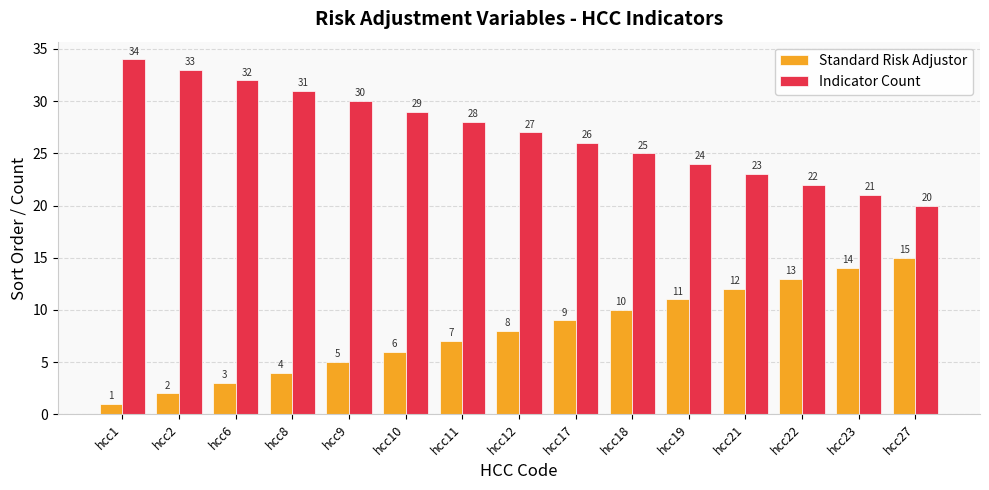

What is the spread (max minus min) of values at hcc27?

5